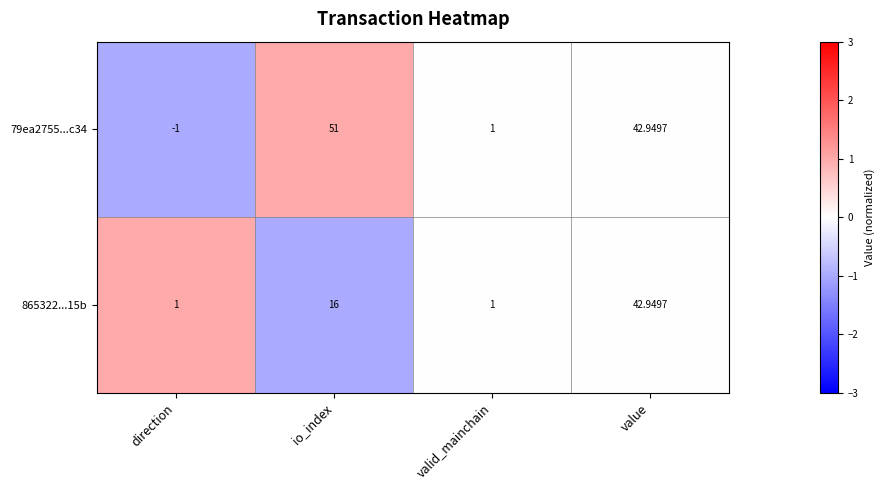

Which series has the largest range (max minus min)?

79ea2755...c34